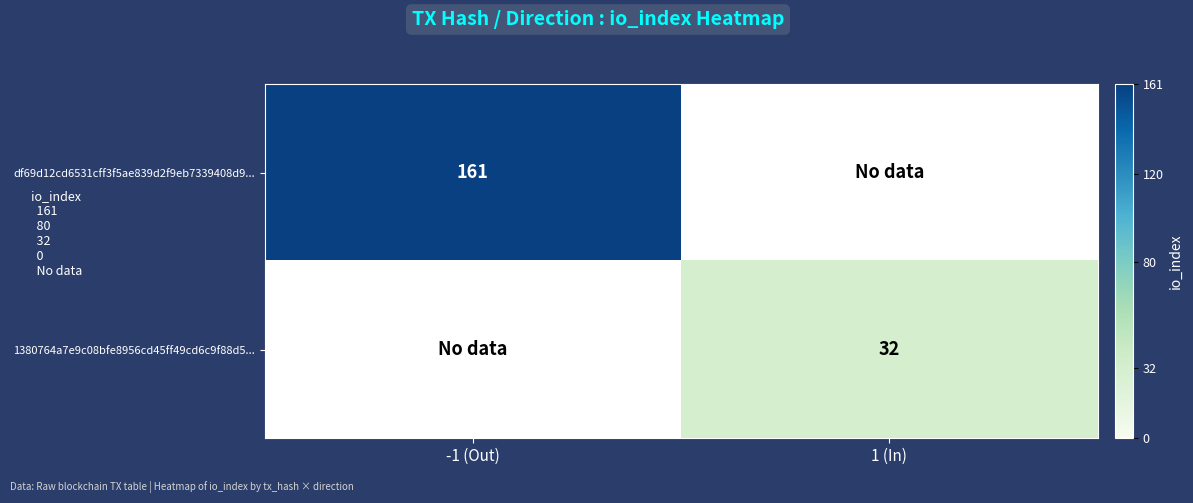

How many series are shown in this chart?

2